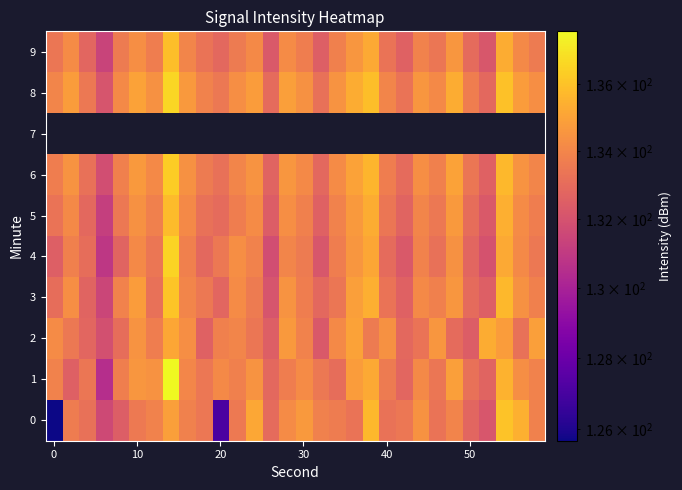

What is the spread (max minus min) of values at 27?

1.2